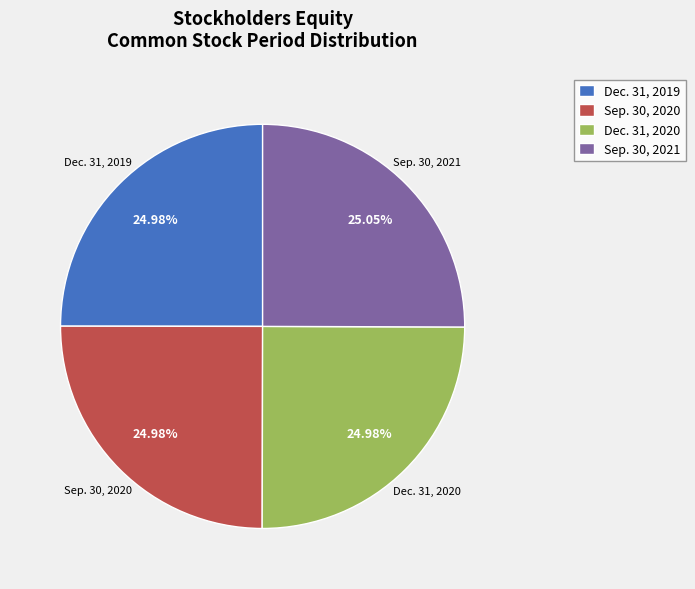

What is the total percentage of Dec. 31, 2020 and Sep. 30, 2020?

50.0%